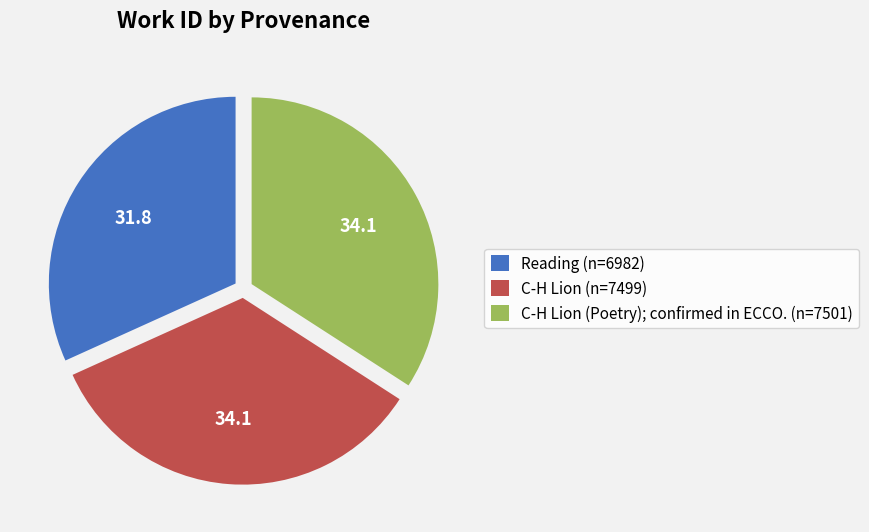

Combined, do C-H Lion (Poetry); confirmed in ECCO. (n=7501) and Reading (n=6982) account for over 50%?

Yes